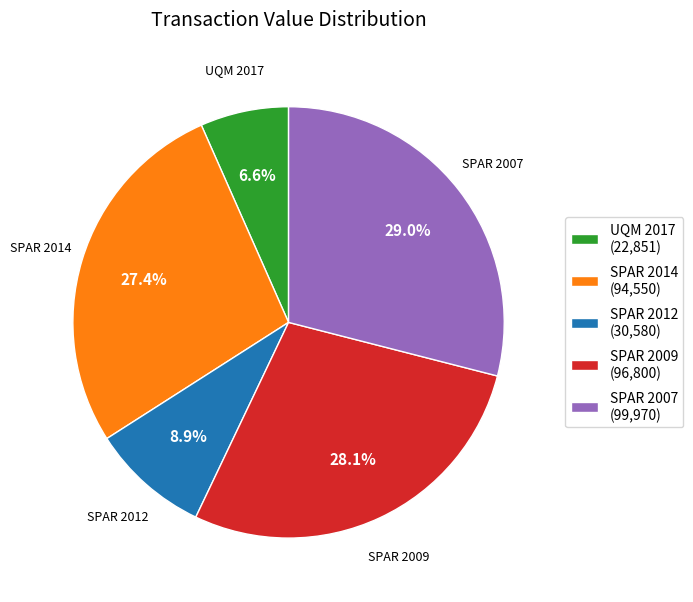

What percentage is NOT represented by SPAR 2014?

72.6%